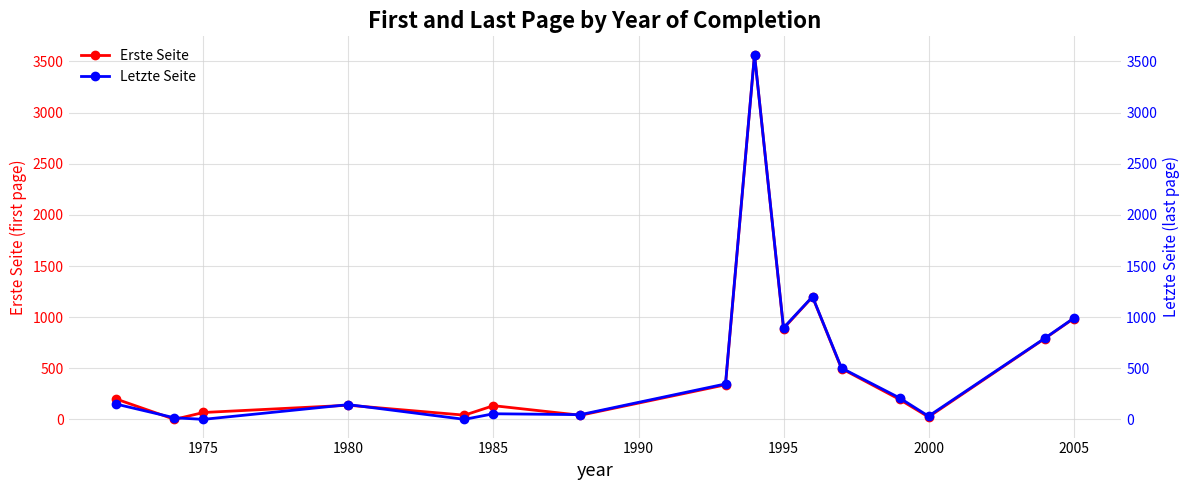

True or false: Erste Seite has more than 0 points higher than both neighbors.

True